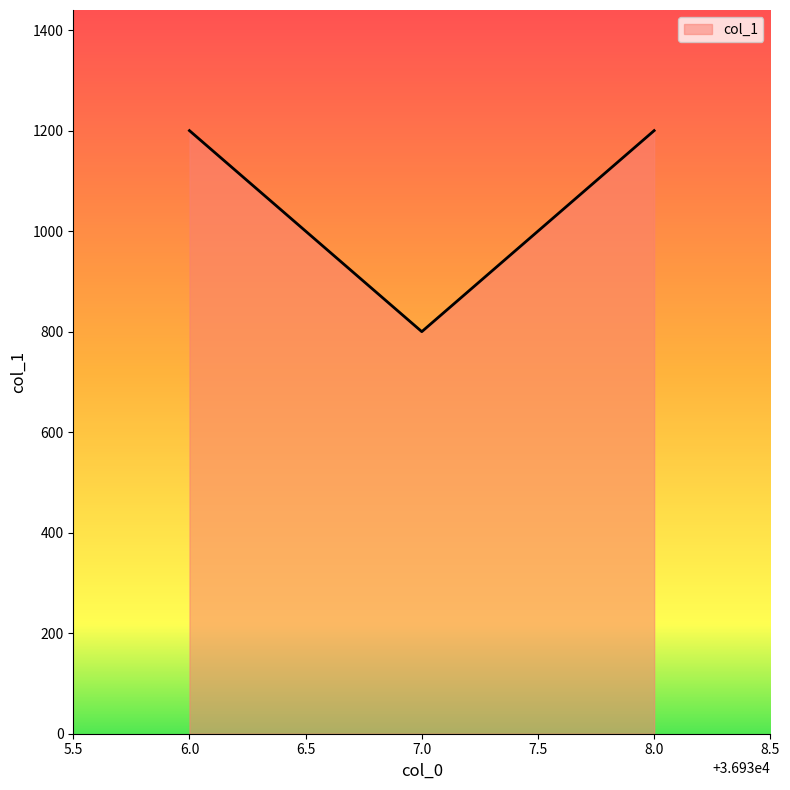

Between 8.0 and 8.0, which is larger?

8.0